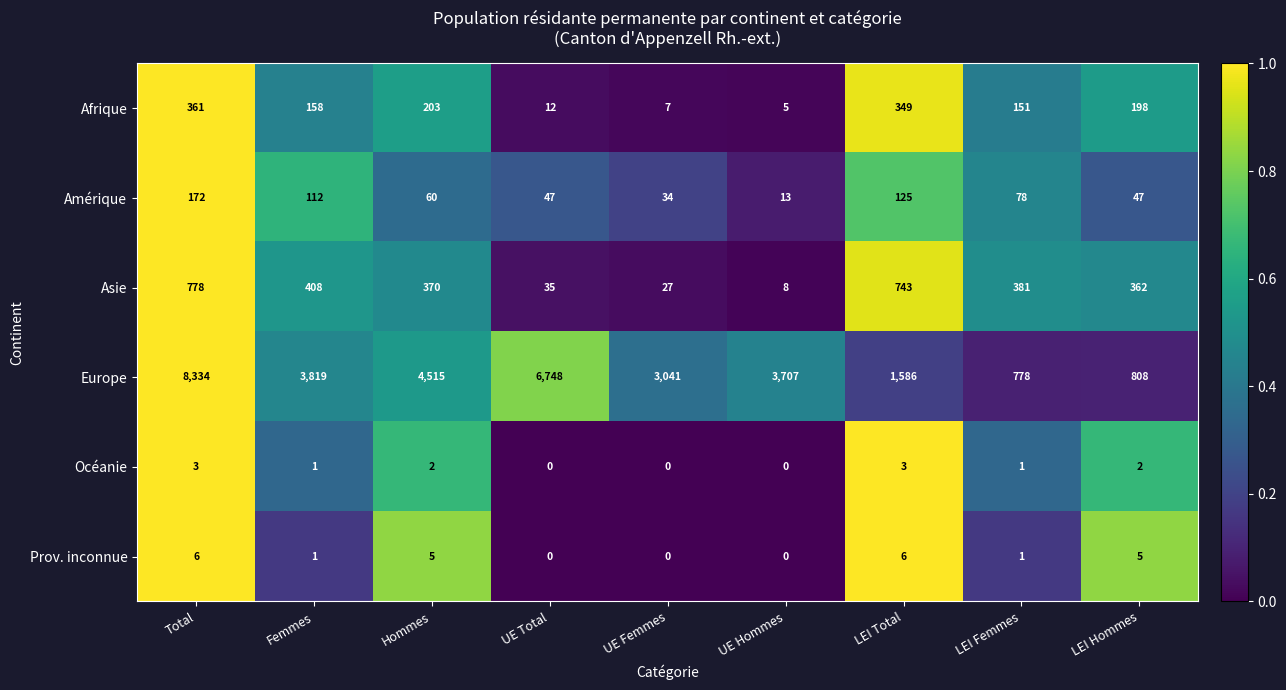

What is the greatest value displayed?

8334